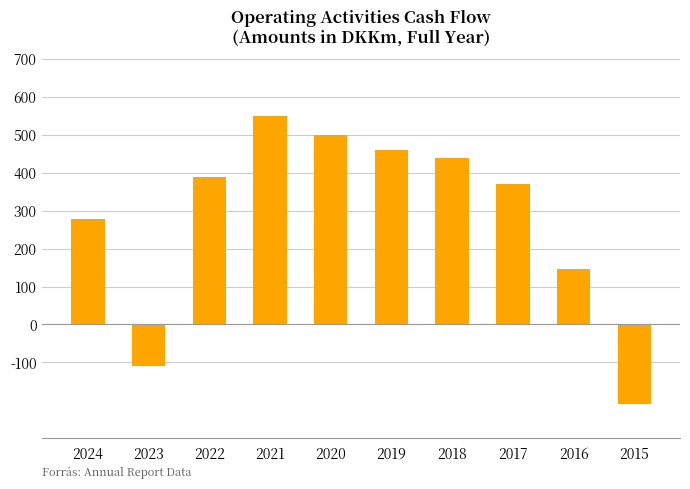

Where is the data nearest to the value 170?

2016